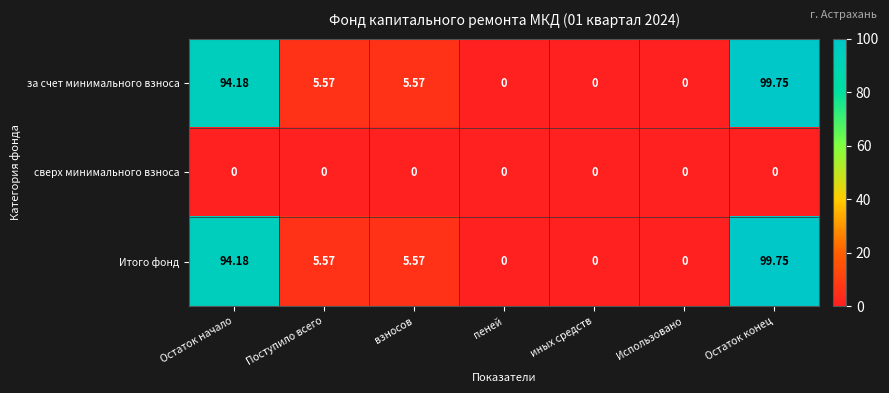

At which category is the sum across all series the highest?

Остаток конец